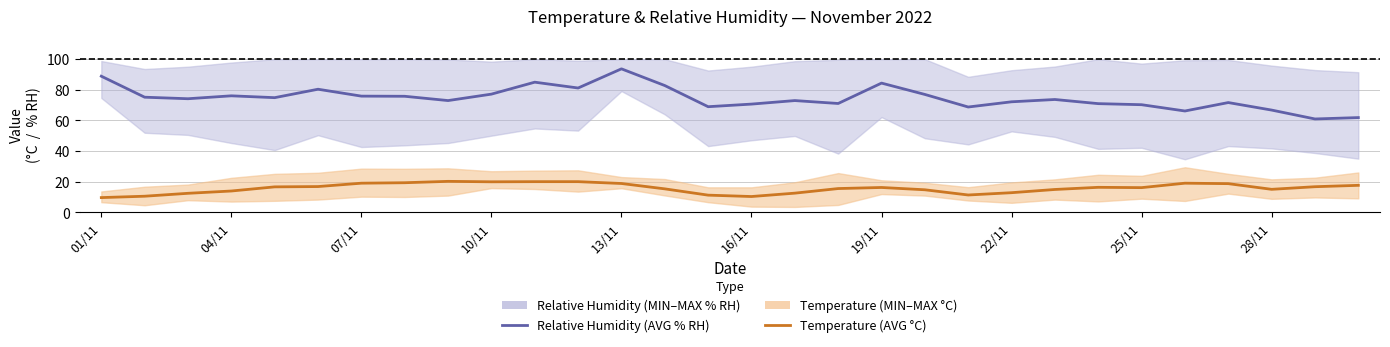

Reading left to right, extract all data points from this chart.

Relative Humidity (AVG % RH): 88.8	75.1	74.1	76.0	74.8	80.3	75.8	75.7	72.9	77.1	84.9	81.1	93.6	82.7	68.9	70.6	72.9	71.0	84.3	76.9	68.7	72.1	73.6	70.9	70.2	66.1	71.6	66.7	60.9	61.8
Temperature (AVG °C): 9.6	10.5	12.4	13.9	16.6	16.8	19.0	19.3	20.2	19.9	20.0	20.0	18.8	15.3	11.2	10.3	12.5	15.5	16.2	14.7	11.3	12.8	14.9	16.3	16.1	19.0	18.7	15.0	16.7	17.6